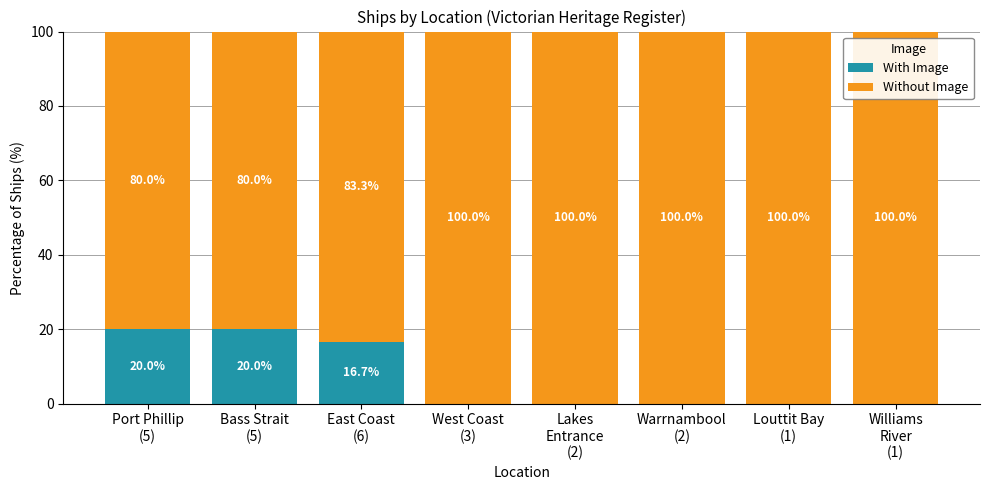

What is the sum of all With Image values?

56.7